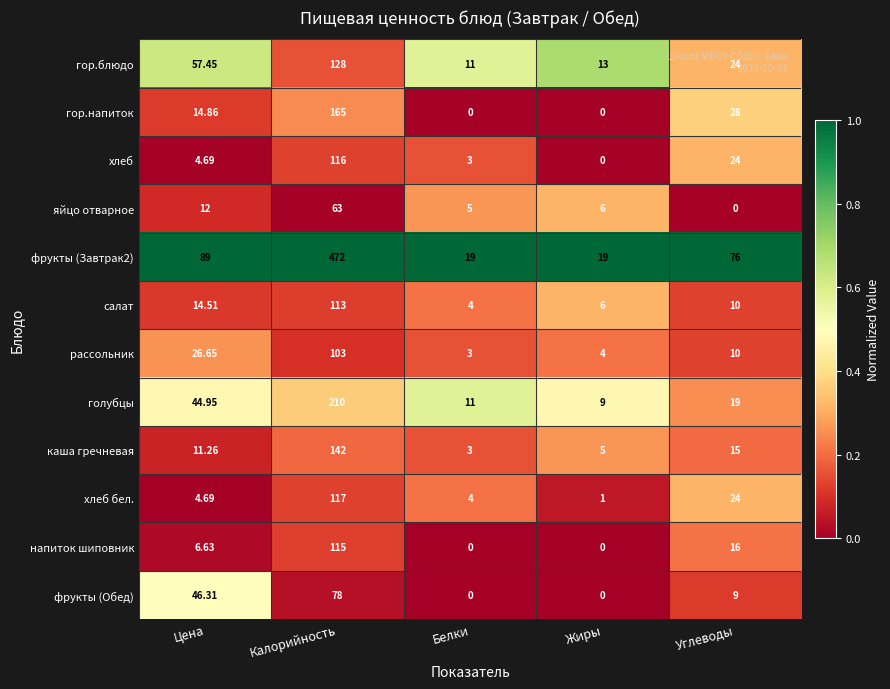

At which category is the sum across all series the highest?

Калорийность